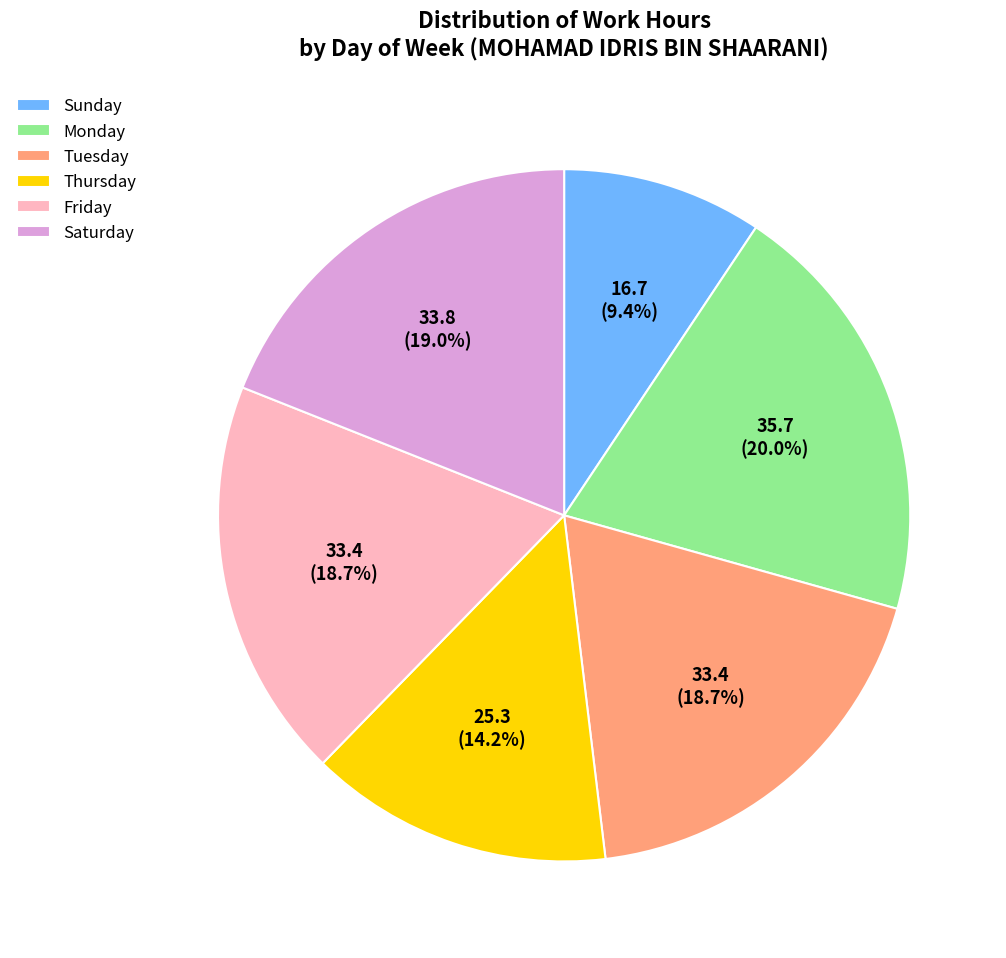

To the nearest percent, what is the average slice percentage?

17%